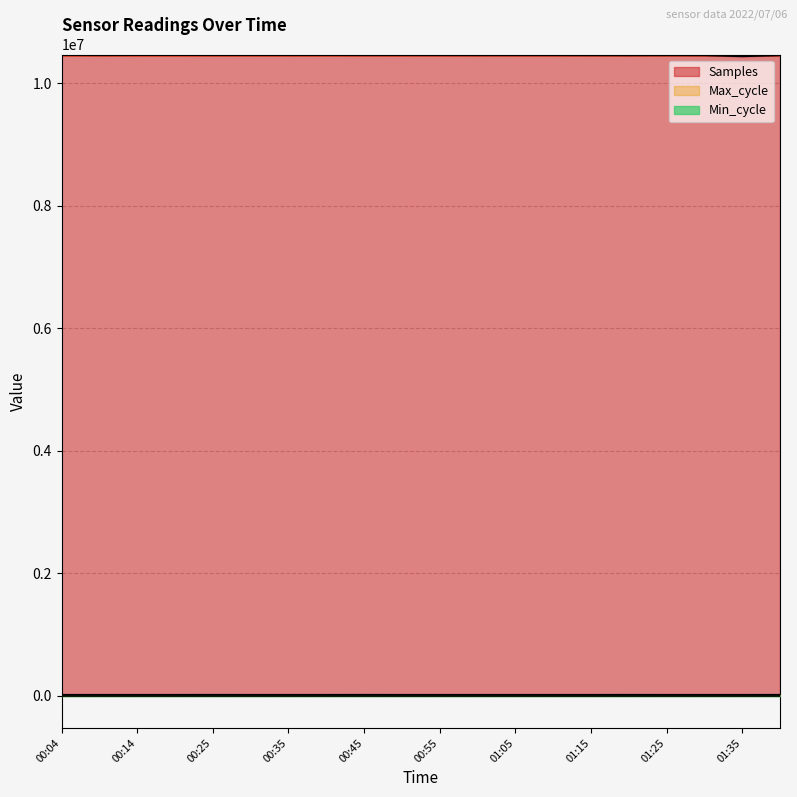

The value of Max_cycle at 00:40 is 5137. True or false?

False